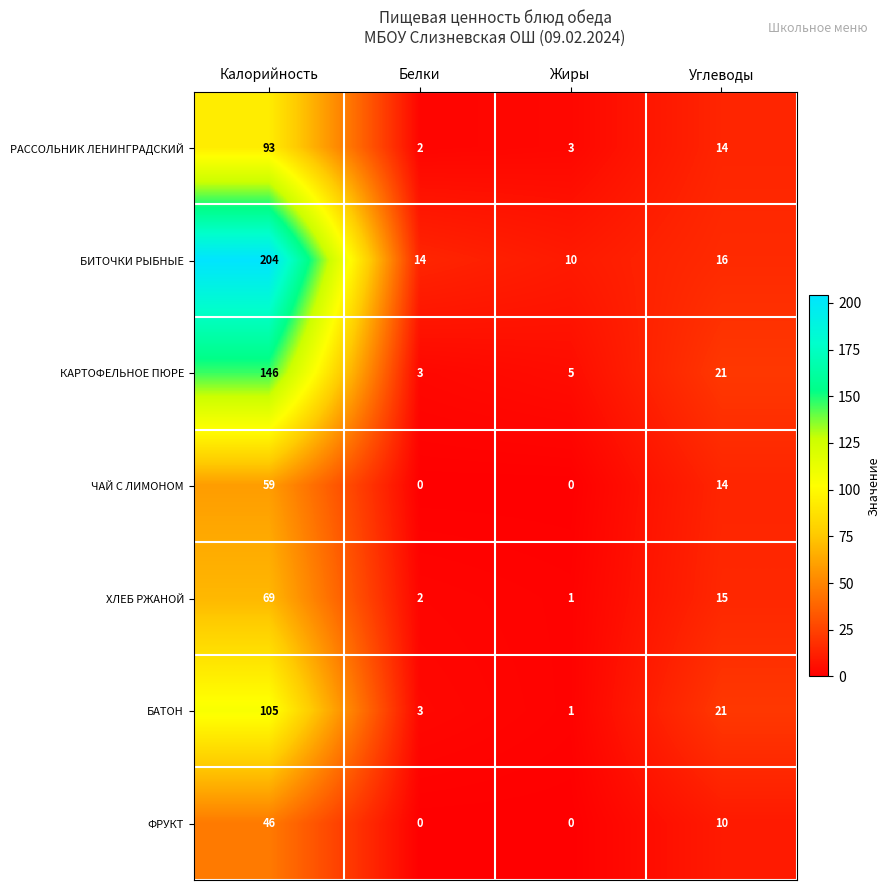

The value of БИТОЧКИ РЫБНЫЕ at Углеводы is 16. True or false?

True